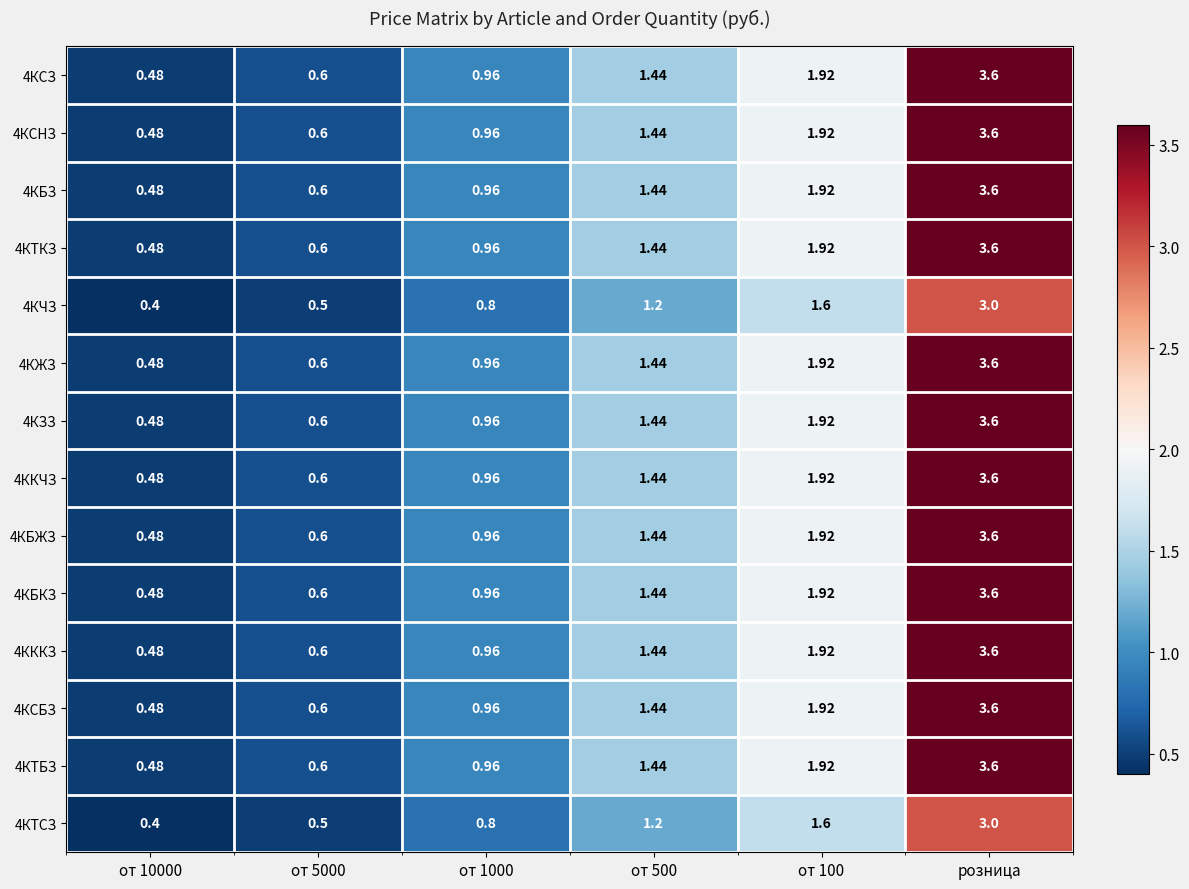

Is the value of 4ККЧЗ at от 100 greater than the value of 4КЖЗ at от 1000?

Yes